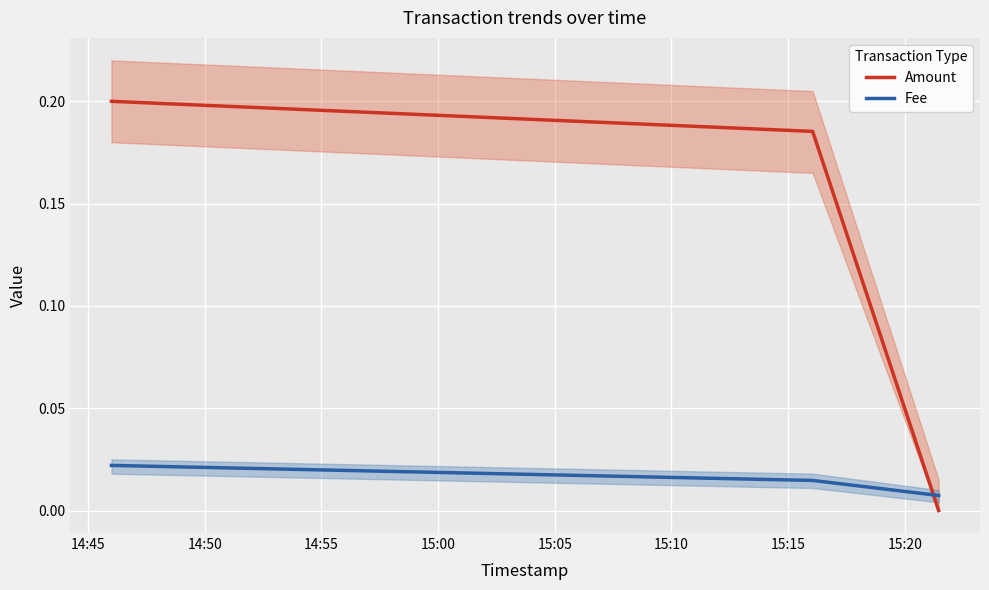

Which series has the largest range (max minus min)?

Amount